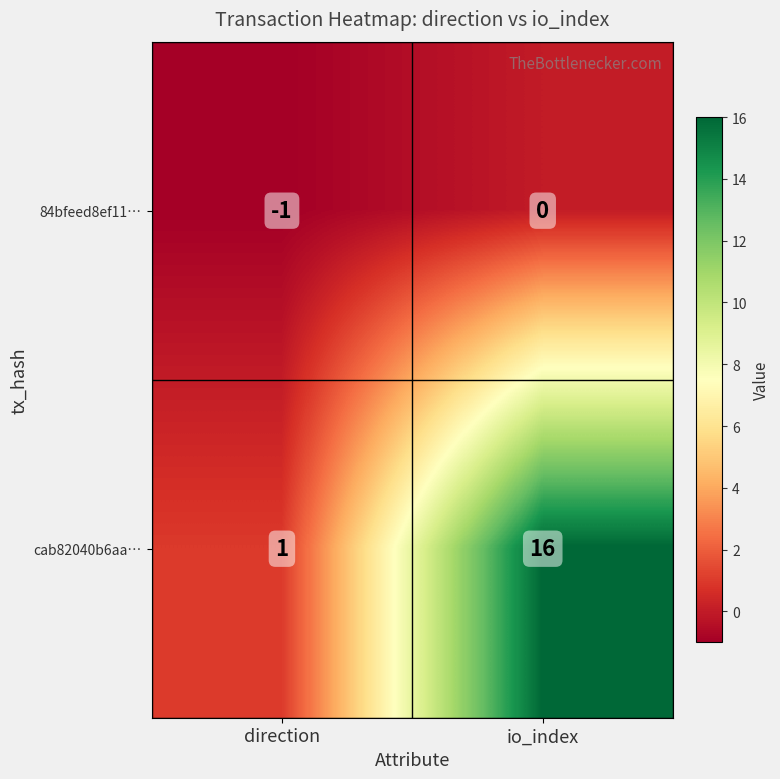

Between direction and io_index, which series saw the biggest shift?

cab82040b6aa…